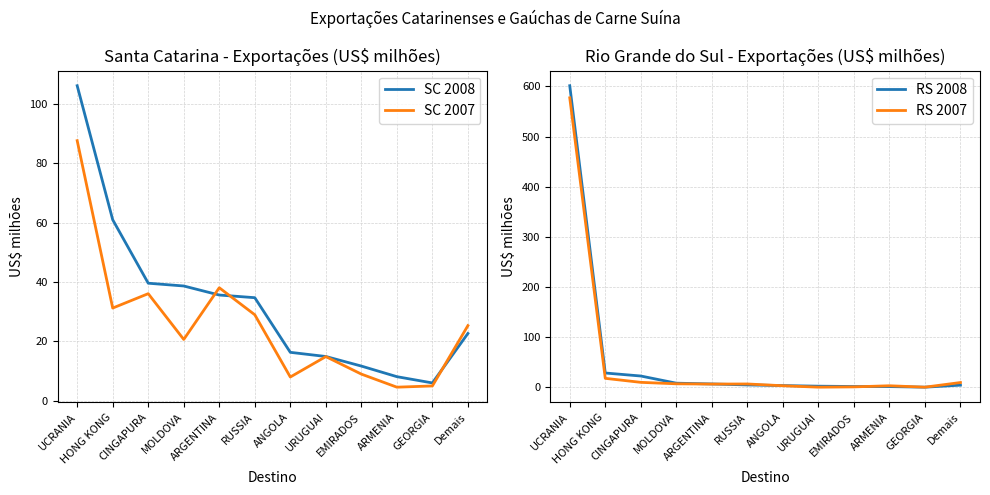

What is the label of the 3rd point from the right?

ARMENIA